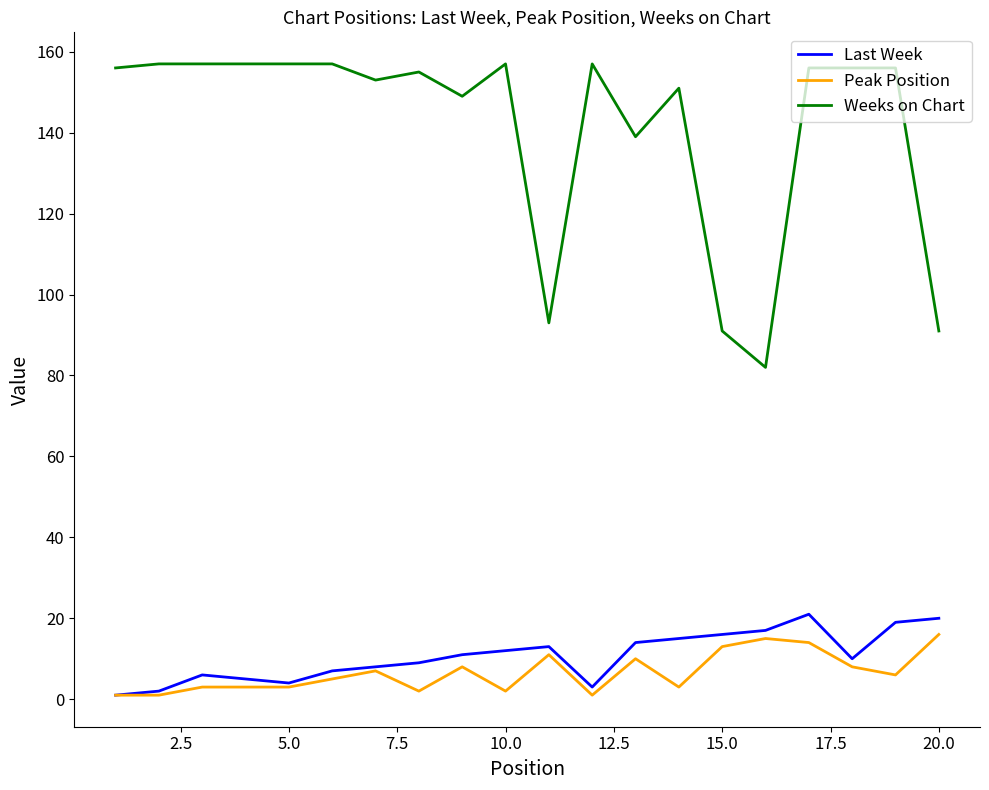

What is the highest value of the Peak Position series?

16